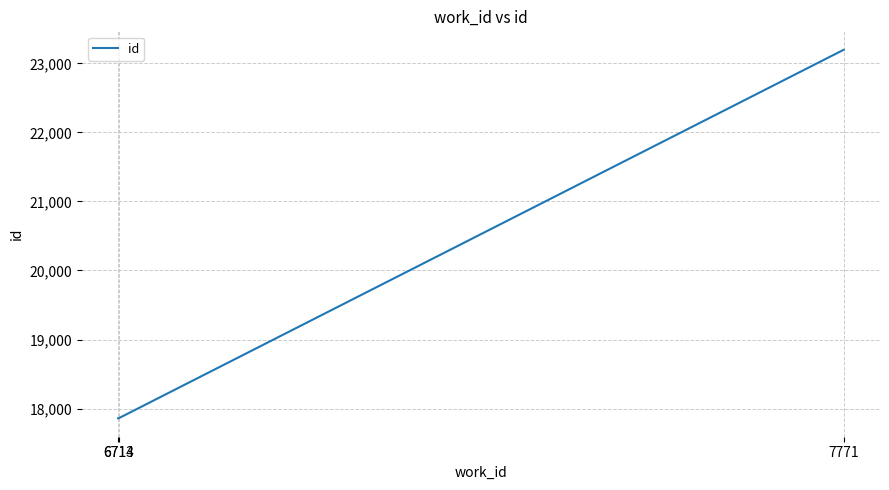

Between 7771 and 6713, which is larger?

7771